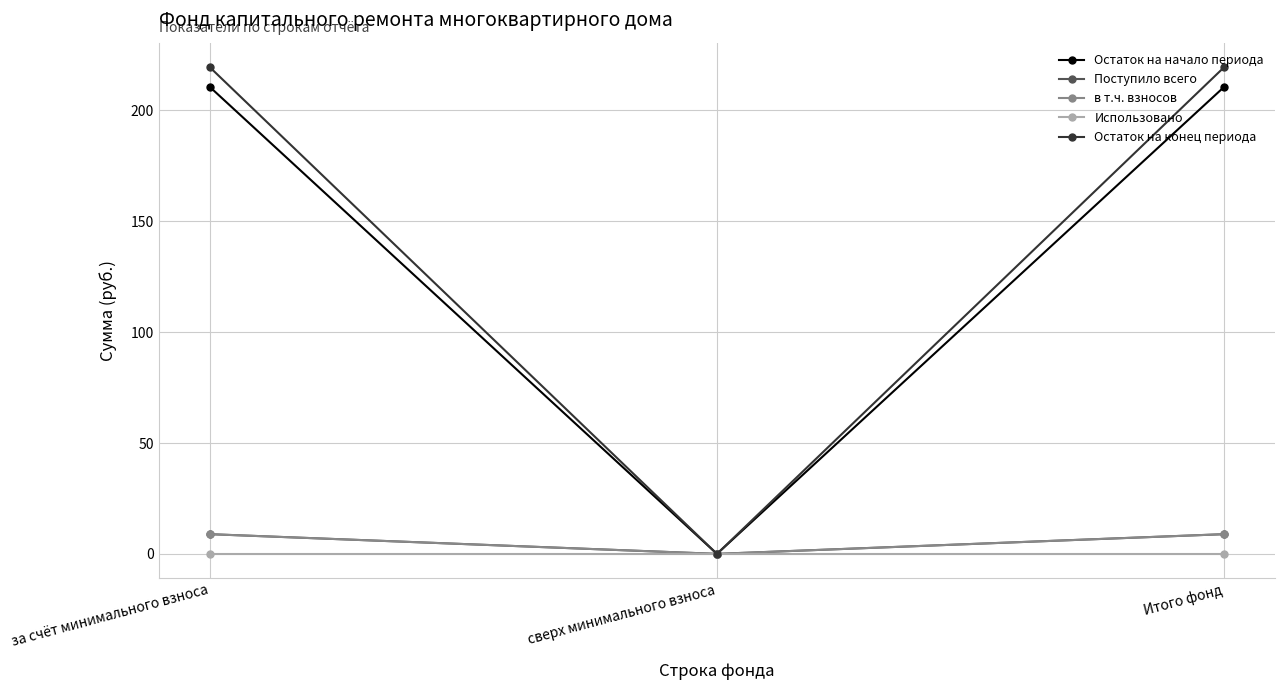

What value does the Остаток на конец периода series have at Итого фонд?

219.6